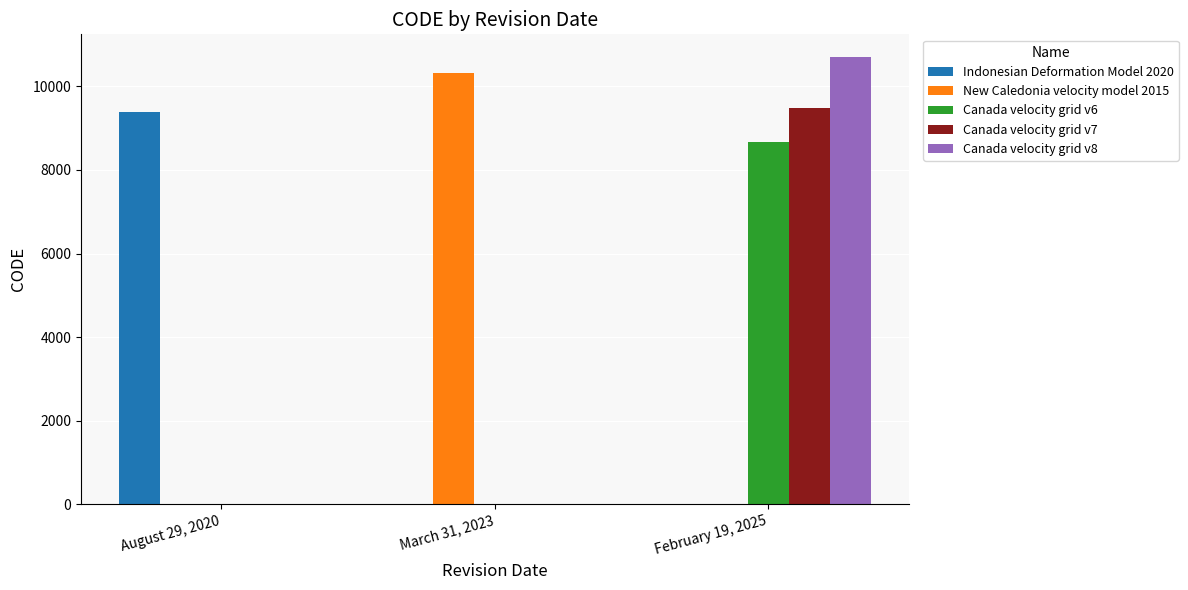

Between March 31, 2023 and February 19, 2025, which series saw the biggest shift?

Canada velocity grid v8